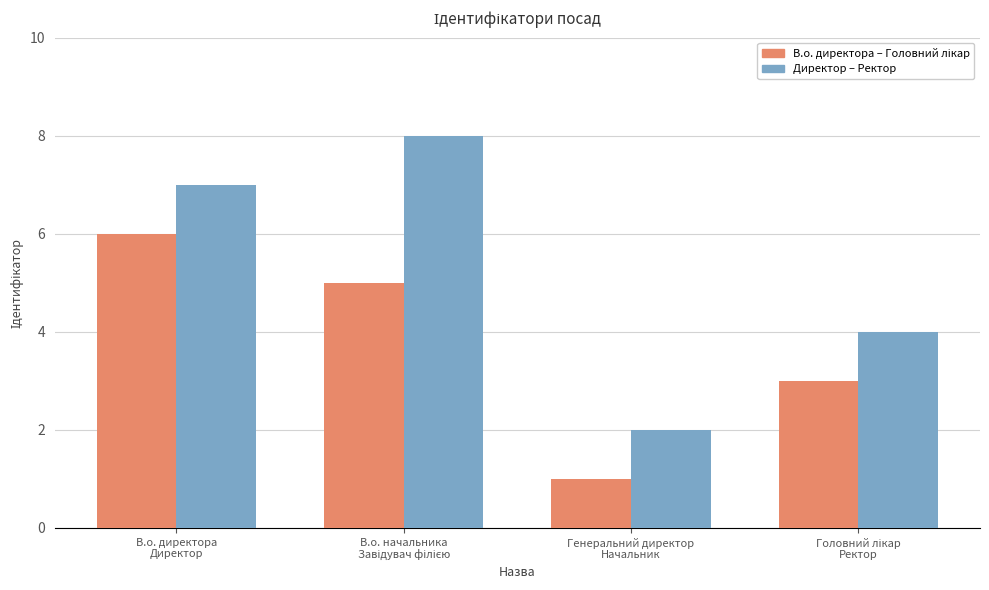

Which series has the widest spread of values?

Директор – Ректор